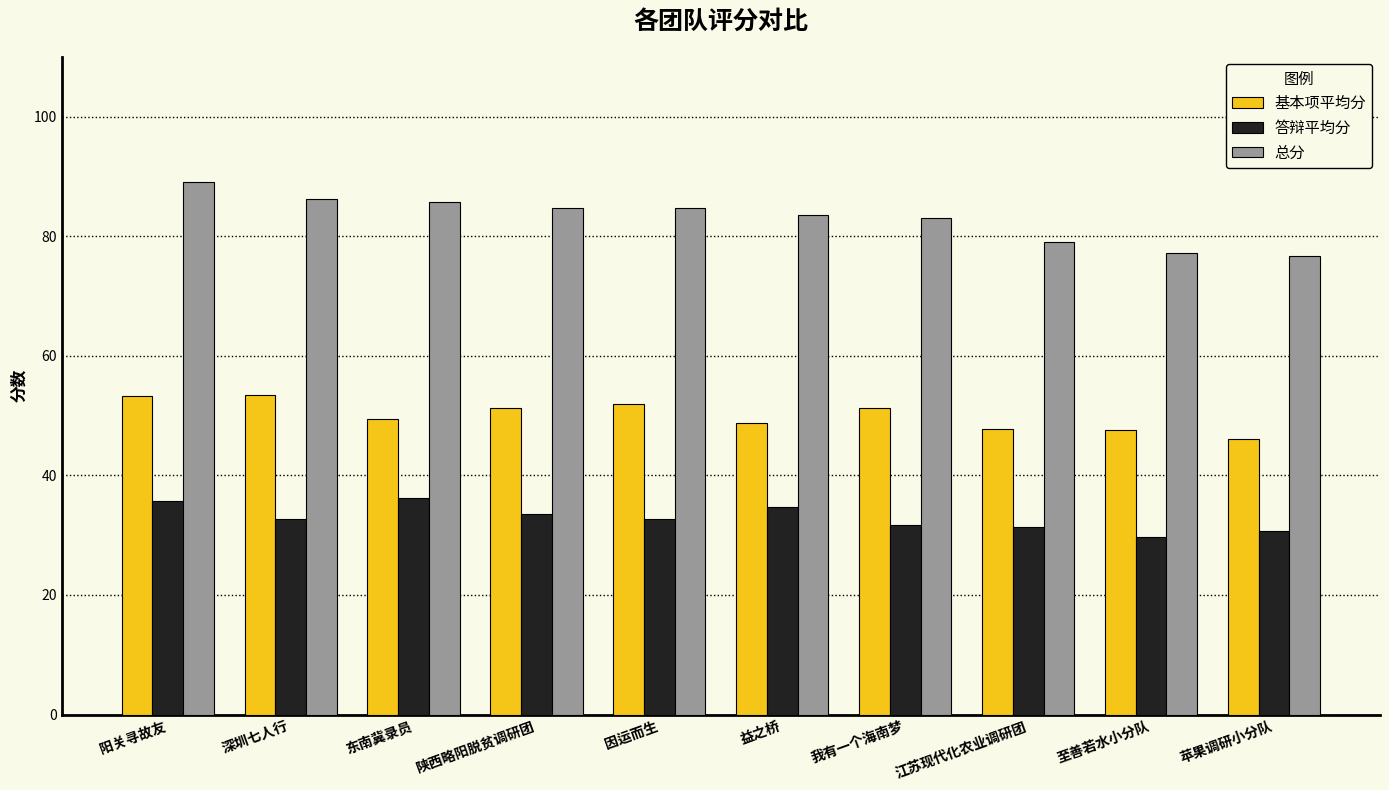

What is the average value of the 基本项平均分 series?

50.1